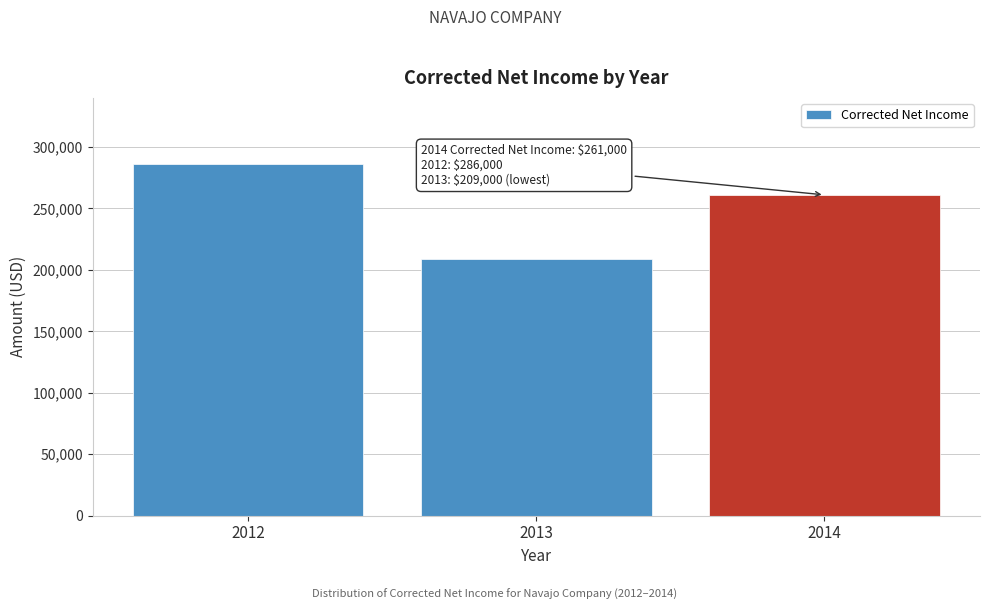

Reading left to right, extract all data points from this chart.

286000	209000	261000